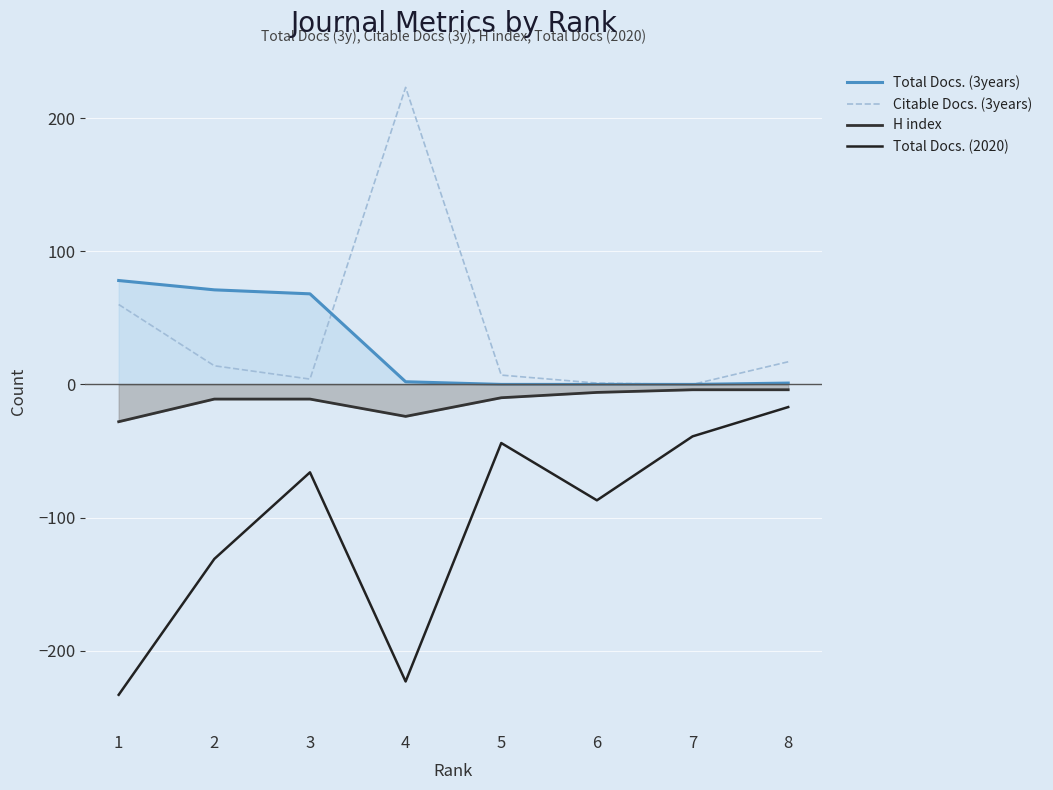

Reading right to left, what are all the values shown in this chart?

Total Docs. (3years): 1	0	0	0	2	68	71	78
Citable Docs. (3years): 17	0	1	7	223	4	14	60
H index: -4	-4	-6	-10	-24	-11	-11	-28
Total Docs. (2020): -17	-39	-87	-44	-223	-66	-131	-233